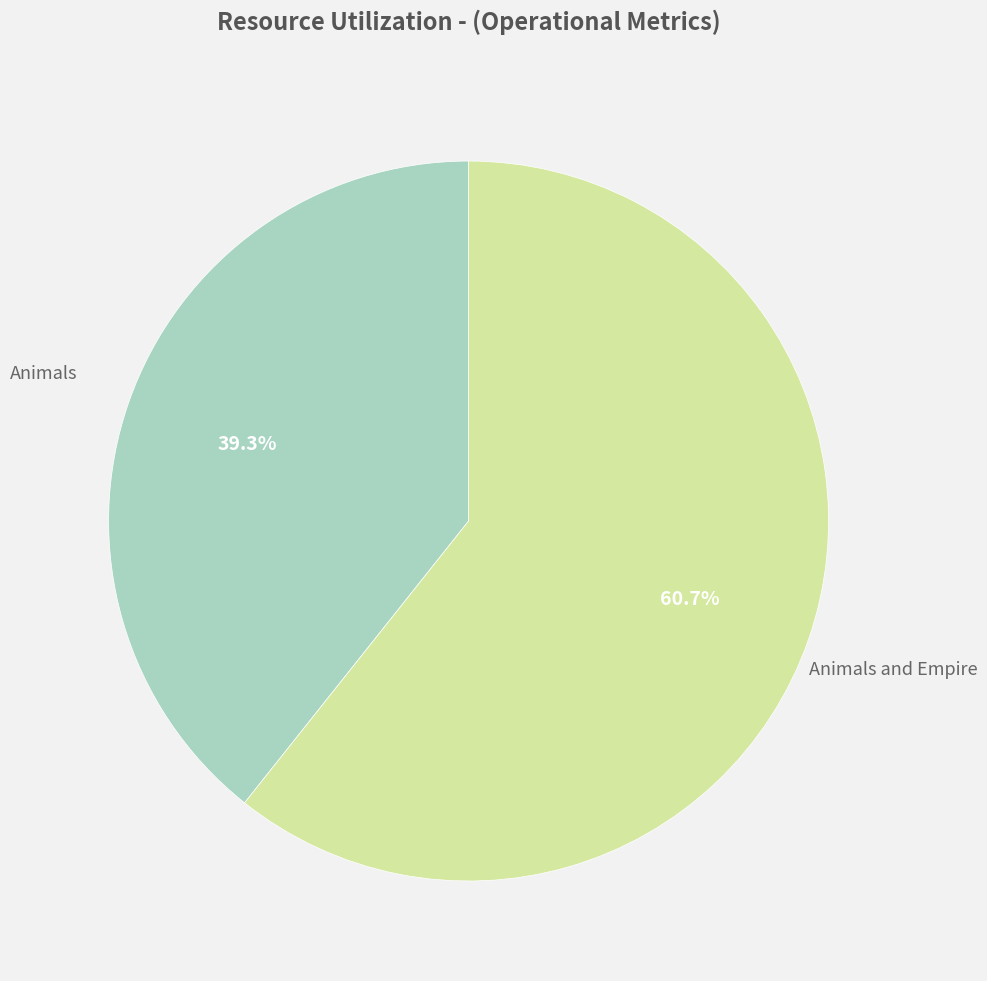

What is the largest slice in the pie chart?

Animals and Empire